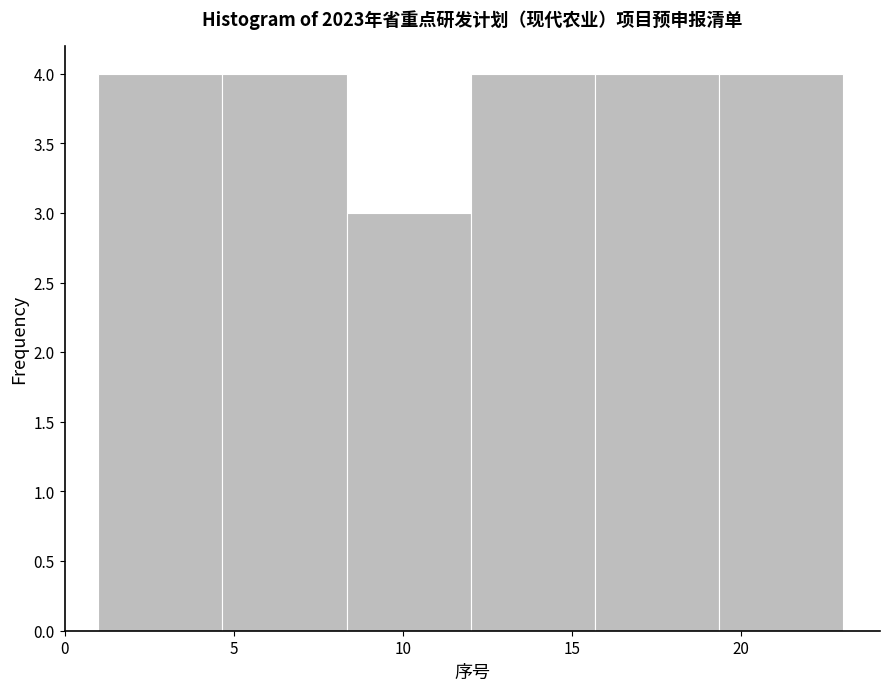

Reading left to right, list every bar in this chart as the range it spans on the x-axis followed by its height. Neither the bar edges nor the heights are printed on the chart, so give them approximately, as read against the axes.

1.0 to 4.5: 4
4.5 to 8.5: 4
8.5 to 12.0: 3
12.0 to 15.5: 4
15.5 to 19.5: 4
19.5 to 23.0: 4